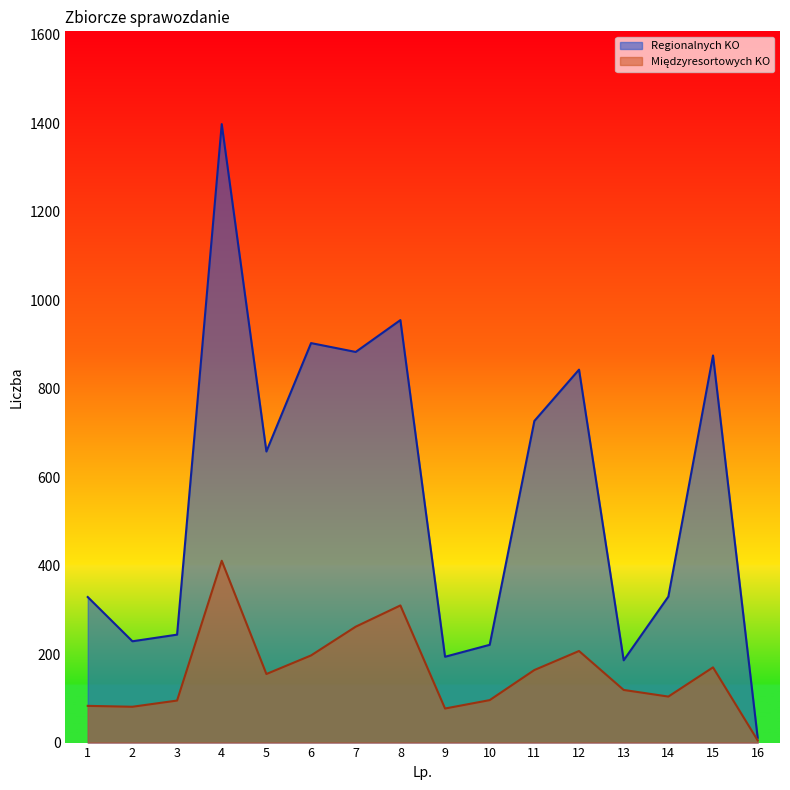

The value of Regionalnych KO at 2 is 81. True or false?

False